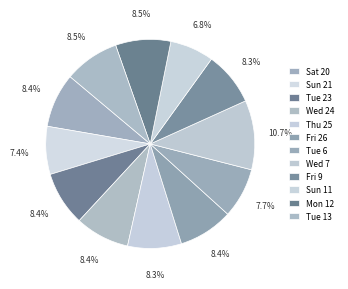

To the nearest percent, what percentage of the pie is Tue 23?

8%